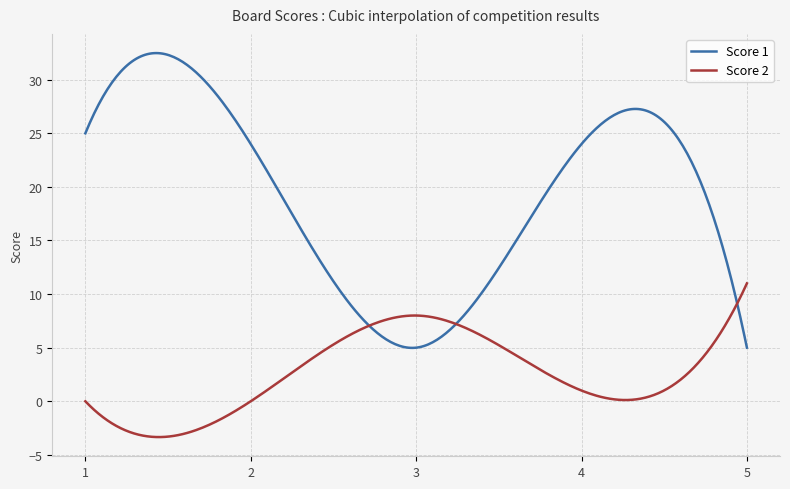

List the series in order of their overall mean, lowest first.

Score 2, Score 1